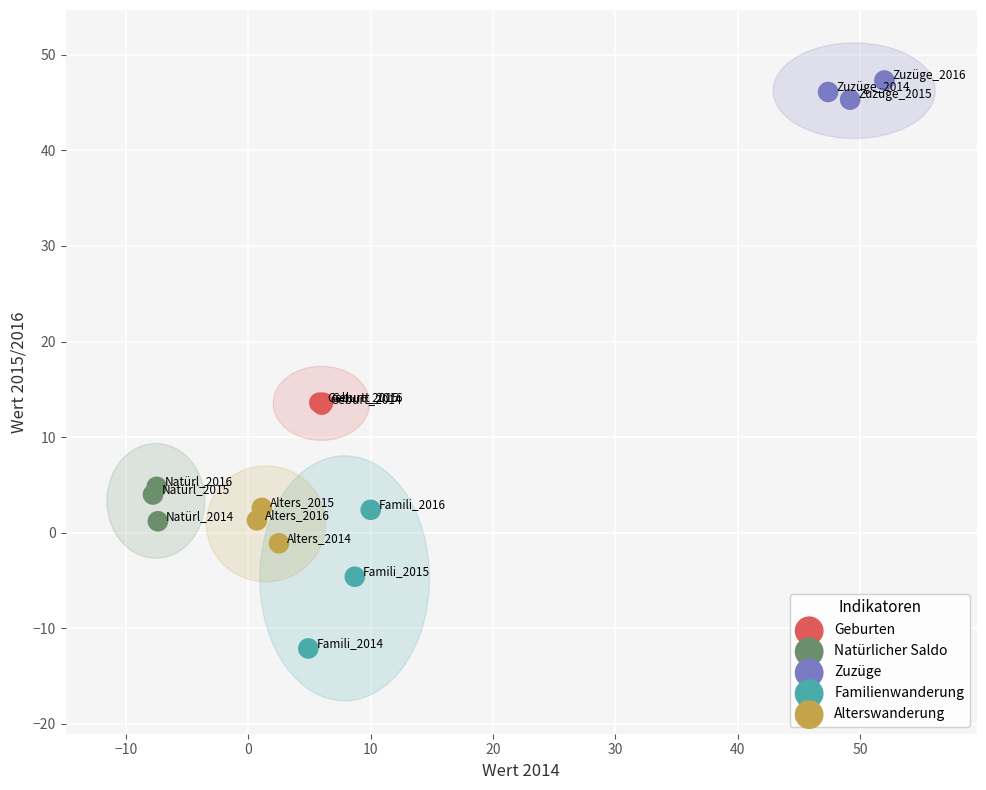

Which series contains the highest Y value?

Zuzüge